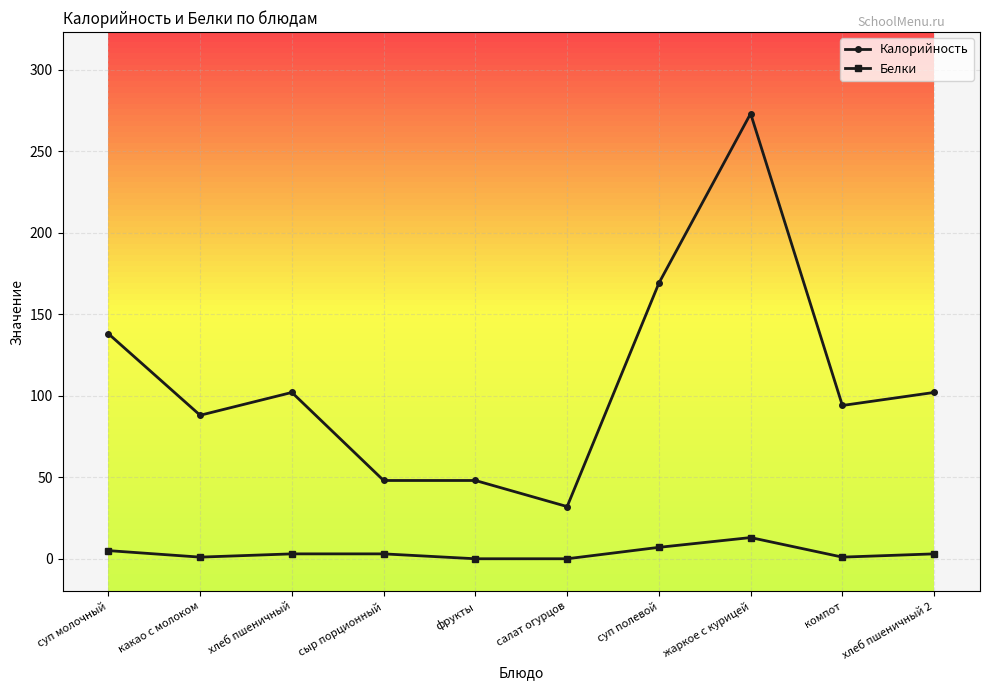

Which label corresponds to the largest value in the chart?

жаркое с курицей